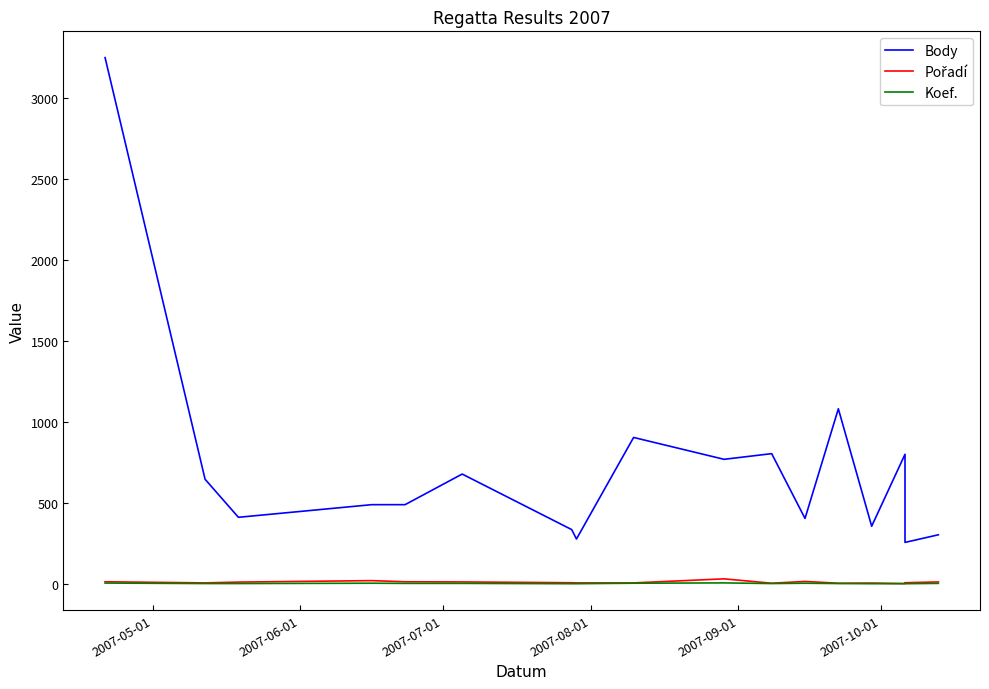

What is the highest value of the Pořadí series?

31